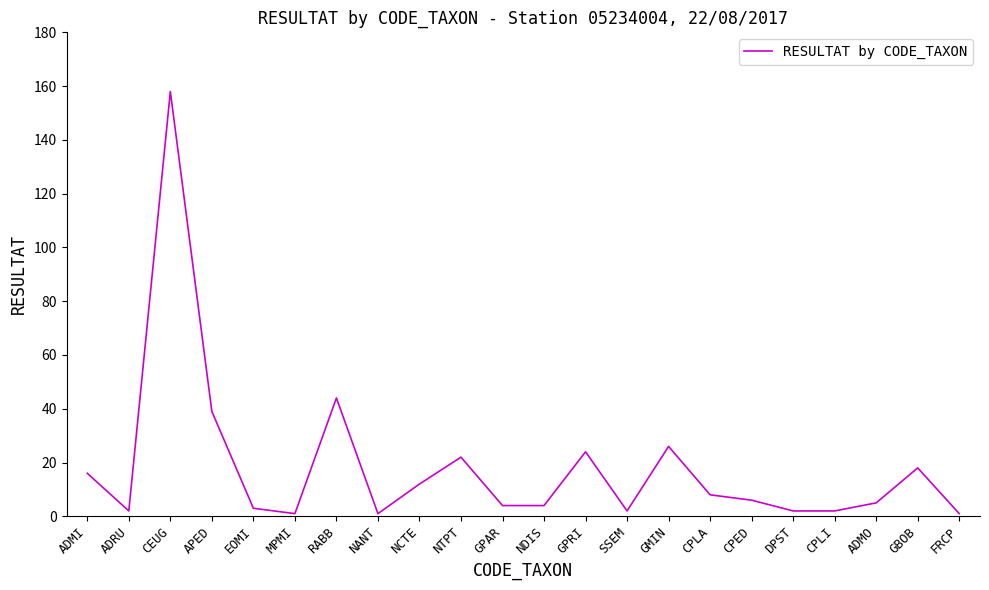

What is the difference between the maximum and second lowest values?

157